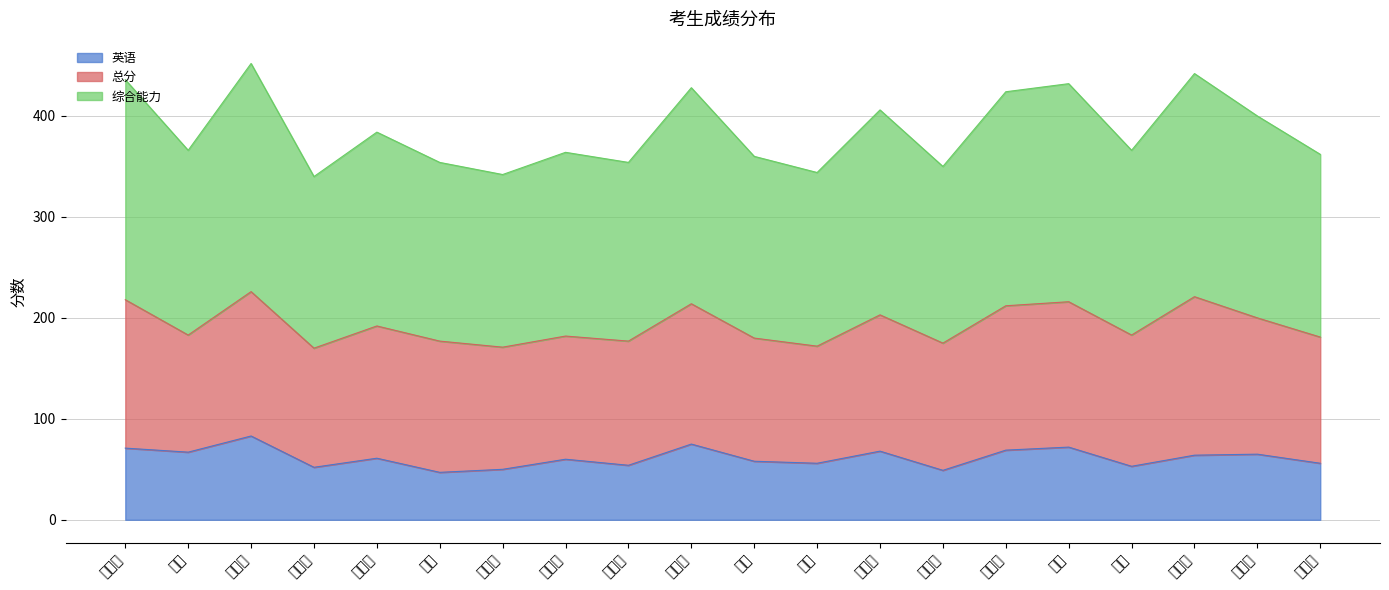

What is the total value across all series at 肖宁?

344